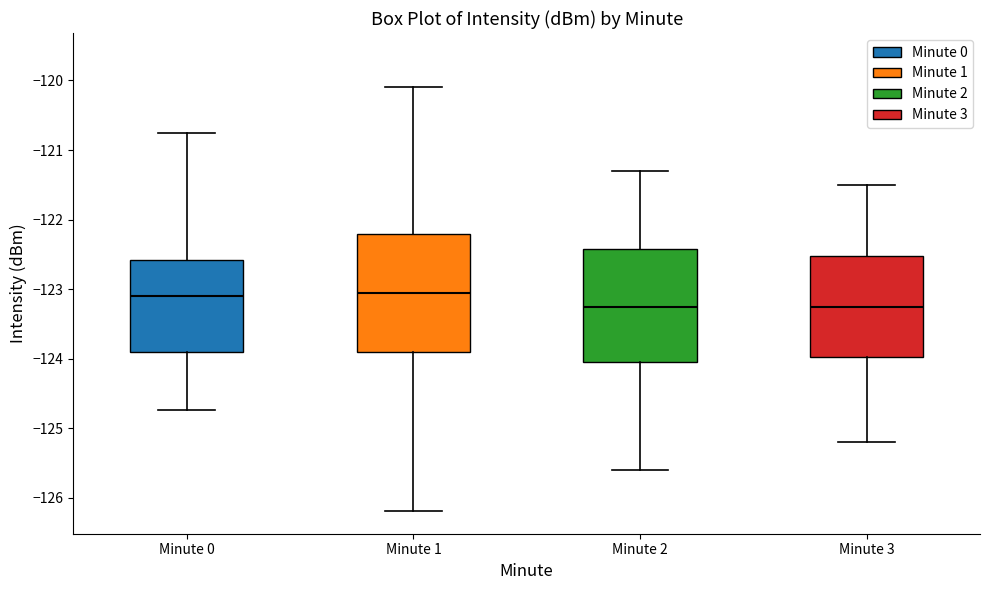

Reading left to right, read every box against the y-axis: the position of its median line, the range the box covers, and the ends of its whiskers. The values are not printed on the chart, so give them approximately, as read against the axis.

Minute 0: median -123.1, box -123.9 to -122.6, whiskers -124.7 to -120.8
Minute 1: median -123.0, box -123.9 to -122.2, whiskers -126.2 to -120.1
Minute 2: median -123.2, box -124.0 to -122.4, whiskers -125.6 to -121.3
Minute 3: median -123.2, box -124.0 to -122.5, whiskers -125.2 to -121.5